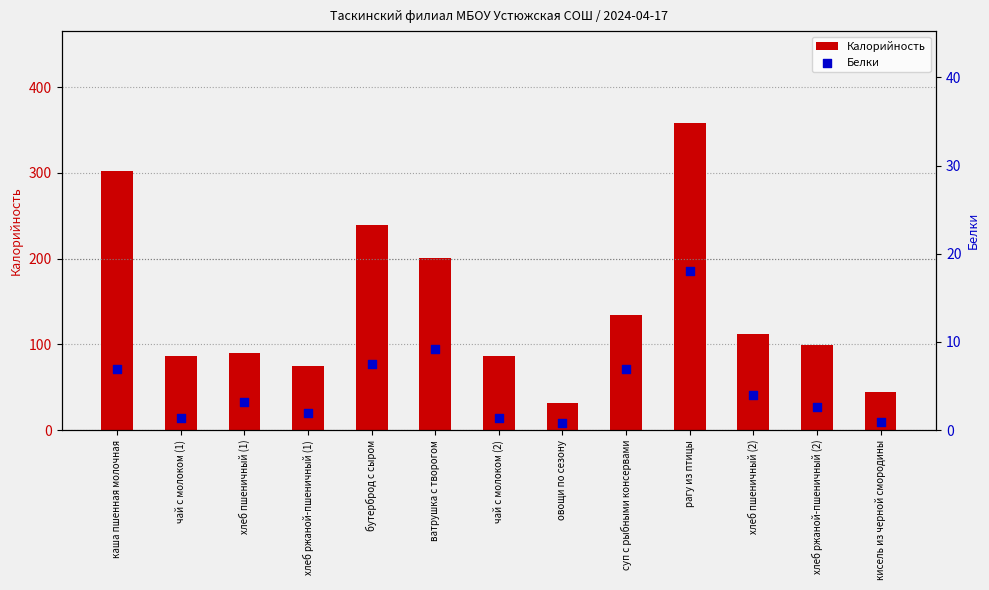

Which series has the largest total across all categories?

Калорийность